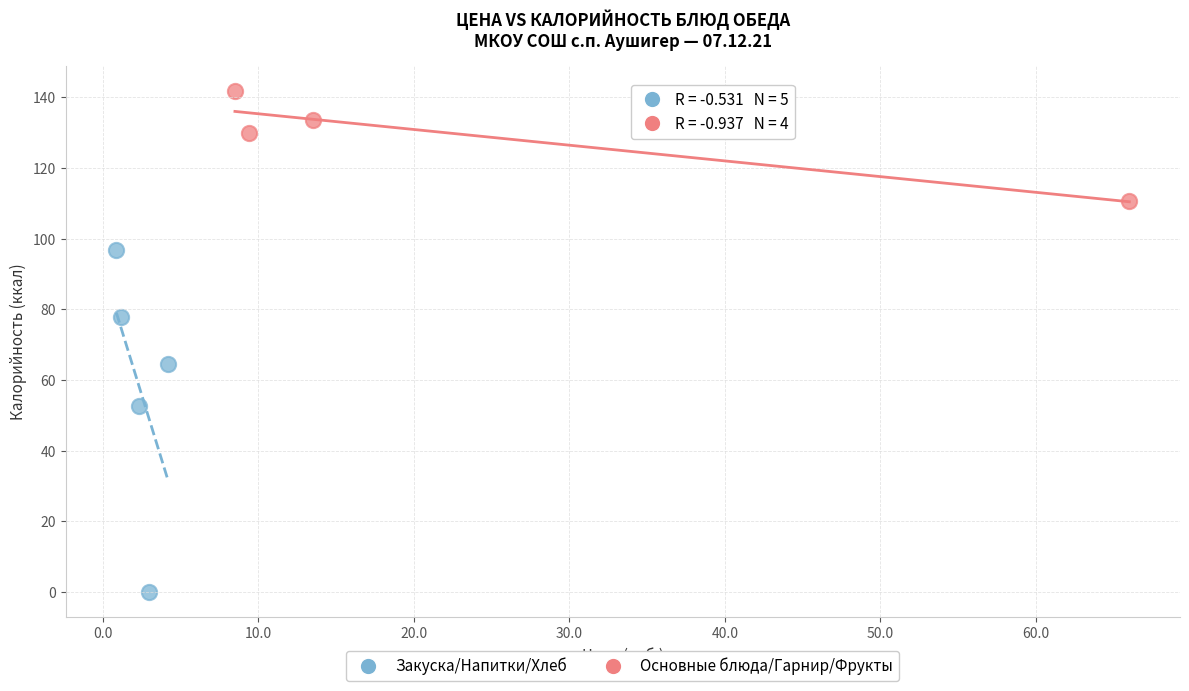

Which series reaches the maximum Y coordinate?

Основные блюда/Гарнир/Фрукты